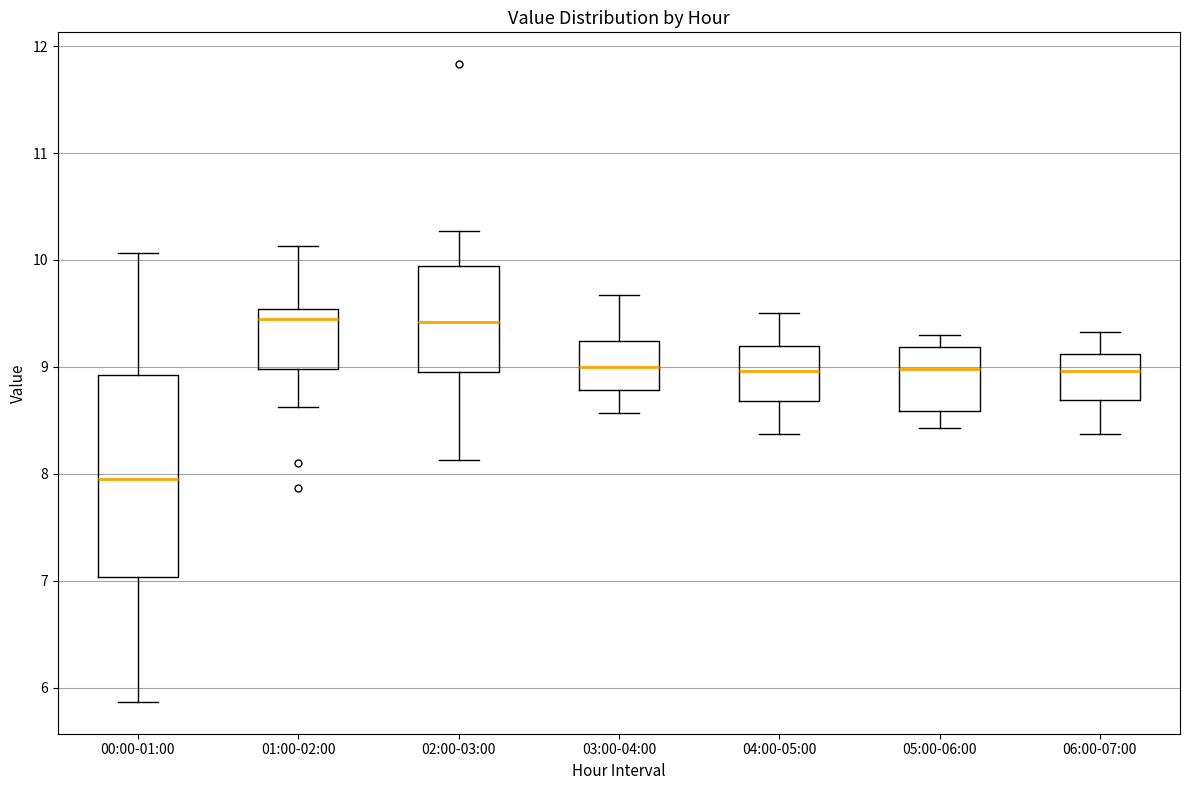

Reading left to right, transcribe this box plot: for each box, give where its median line is, the range the box spans, and where its two whiskers end, as read against the y-axis. The values are not printed on the chart, so give them approximately, as read against the axis.

00:00-01:00: median 8.0, box 7.0 to 8.9, whiskers 5.9 to 10.1
01:00-02:00: median 9.5 (just below the box's upper edge), box 9.0 to 9.5, whiskers 8.6 to 10.1
02:00-03:00: median 9.4, box 9.0 to 9.9, whiskers 8.1 to 10.3
03:00-04:00: median 9.0, box 8.8 to 9.2, whiskers 8.6 to 9.7
04:00-05:00: median 9.0, box 8.7 to 9.2, whiskers 8.4 to 9.5
05:00-06:00: median 9.0, box 8.6 to 9.2, whiskers 8.4 to 9.3
06:00-07:00: median 9.0, box 8.7 to 9.1, whiskers 8.4 to 9.3